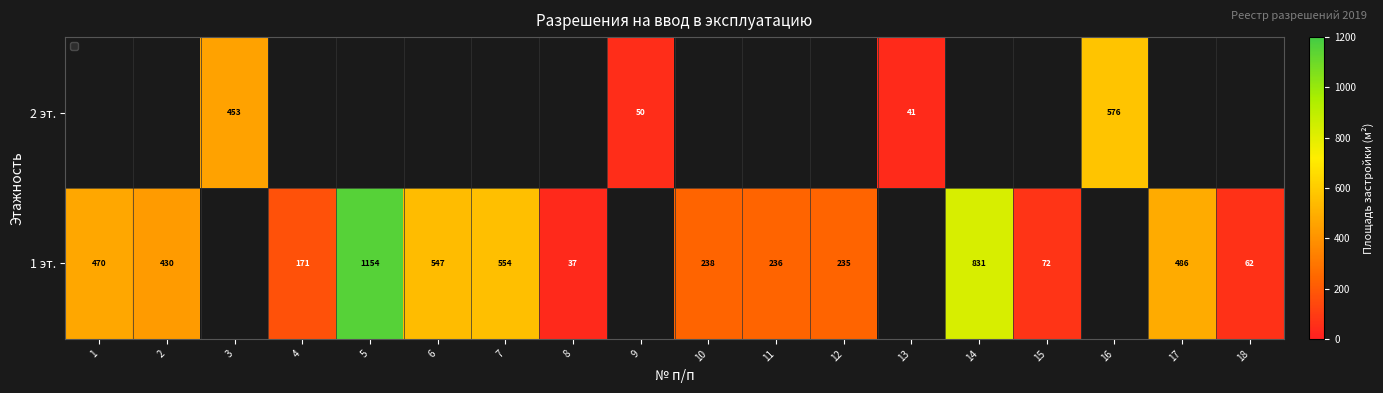

Which has a higher value, 2 or 17?

17